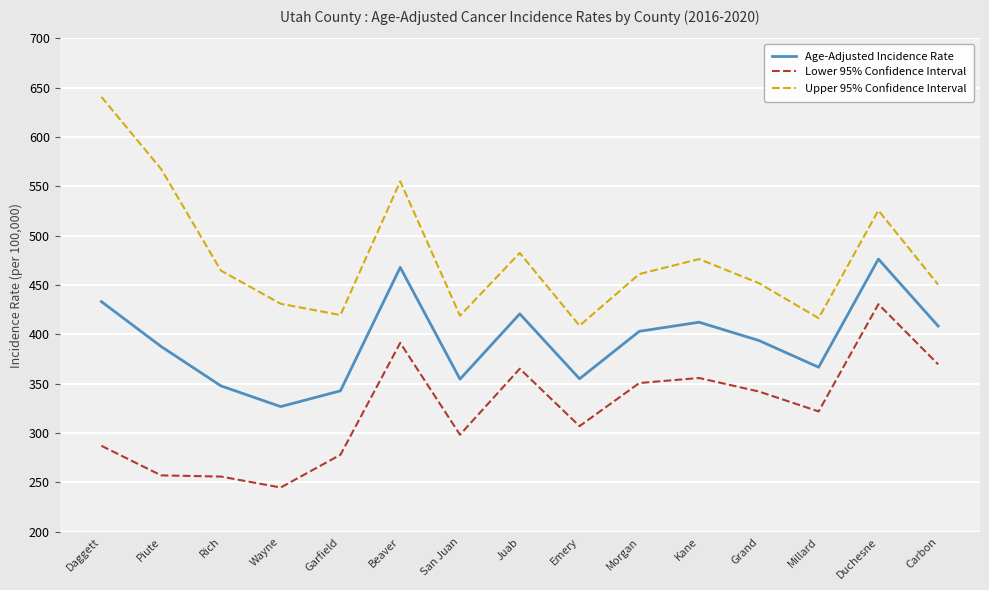

In Age-Adjusted Incidence Rate, how many points are lower than both neighbors (excluding endpoints)?

4